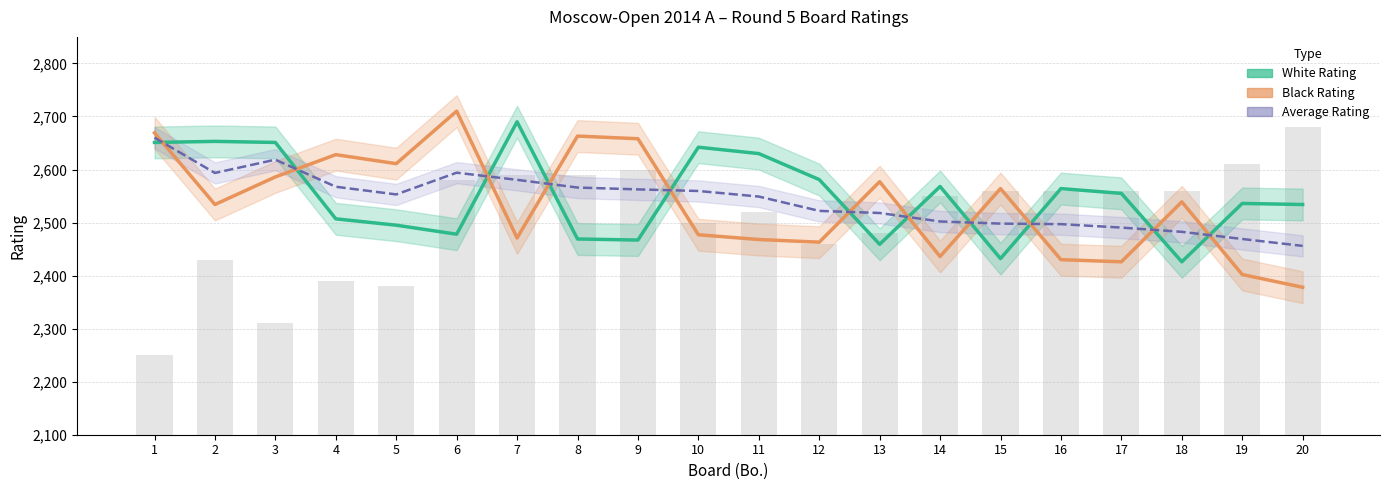

What is the difference between the Average Rating values at 16 and 13?

21.0